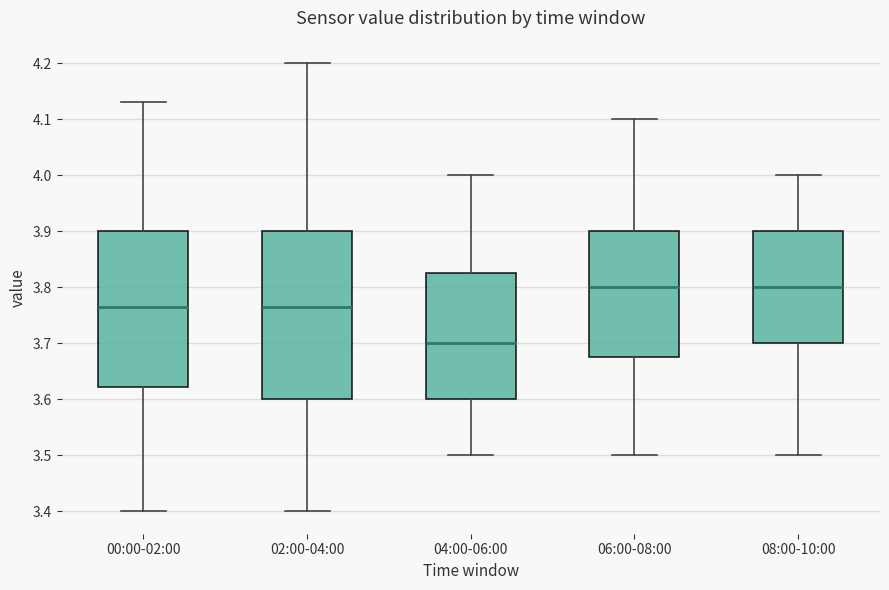

Reading left to right, read every box against the y-axis: the position of its median line, the range the box covers, and the ends of its whiskers. The values are not printed on the chart, so give them approximately, as read against the axis.

00:00-02:00: median 3.77, box 3.62 to 3.90, whiskers 3.40 to 4.13
02:00-04:00: median 3.77, box 3.60 to 3.90, whiskers 3.40 to 4.20
04:00-06:00: median 3.70, box 3.60 to 3.83, whiskers 3.50 to 4.00
06:00-08:00: median 3.80, box 3.68 to 3.90, whiskers 3.50 to 4.10
08:00-10:00: median 3.80, box 3.70 to 3.90, whiskers 3.50 to 4.00